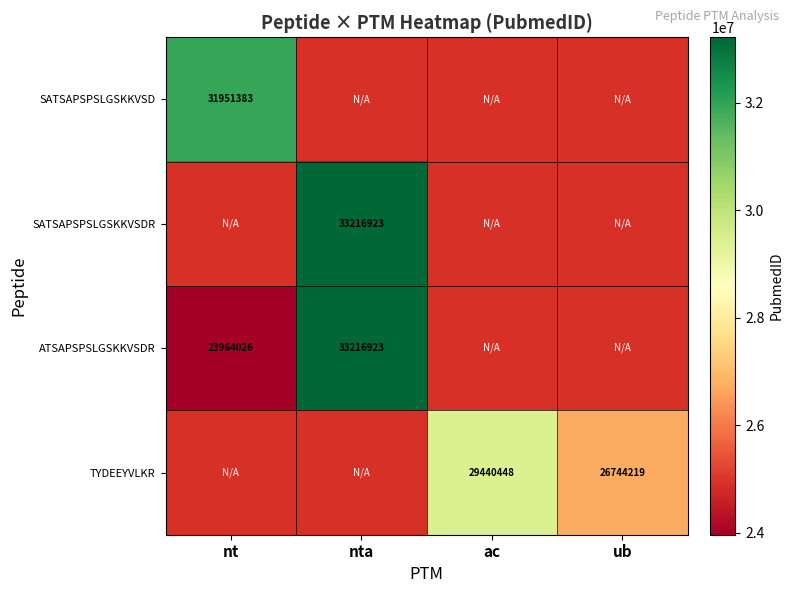

Is it true that SATSAPSPSLGSKKVSD equals 31951383 at nt?

True